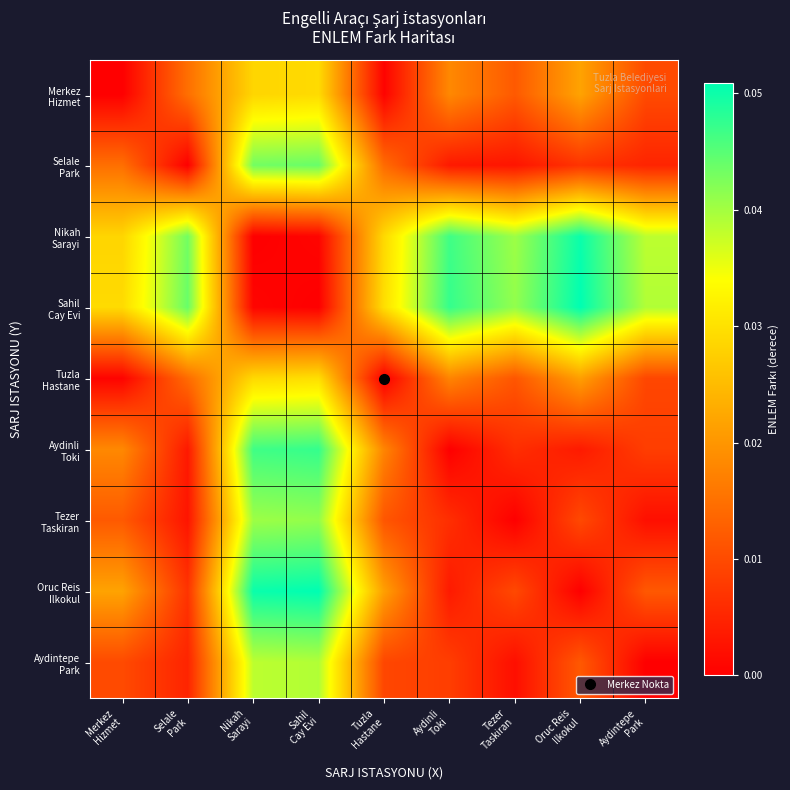

Rank the series at Aydintepe Park from highest to lowest value.

Sahil Cay Evi, Nikah Sarayi, Oruc Reis Ilkokul, Merkez Hizmet, Tuzla Hastane, Aydinli Toki, Selale Park, Tezer Taskiran, Aydintepe Park